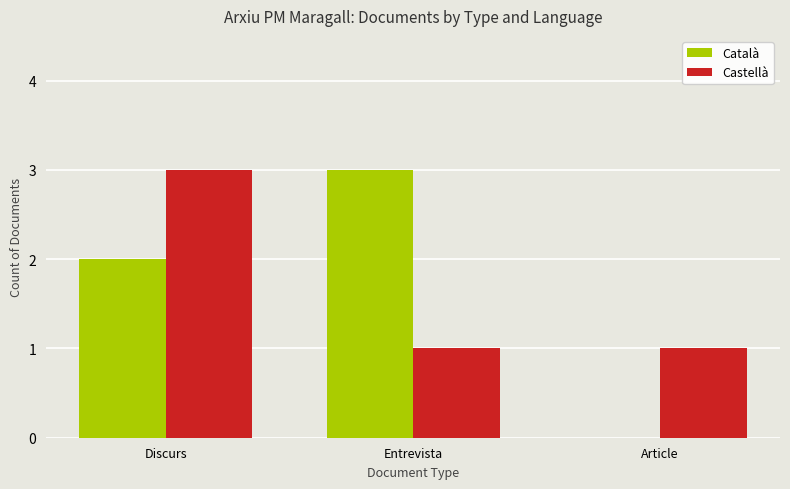

How many groups of bars are there?

3